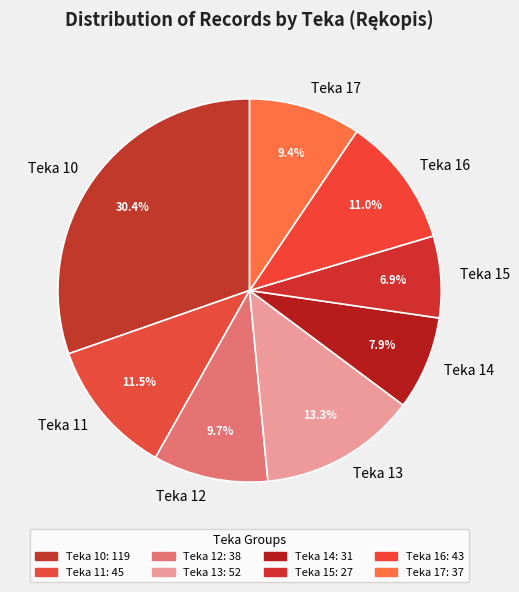

Which category has the biggest portion of the pie?

Teka 10